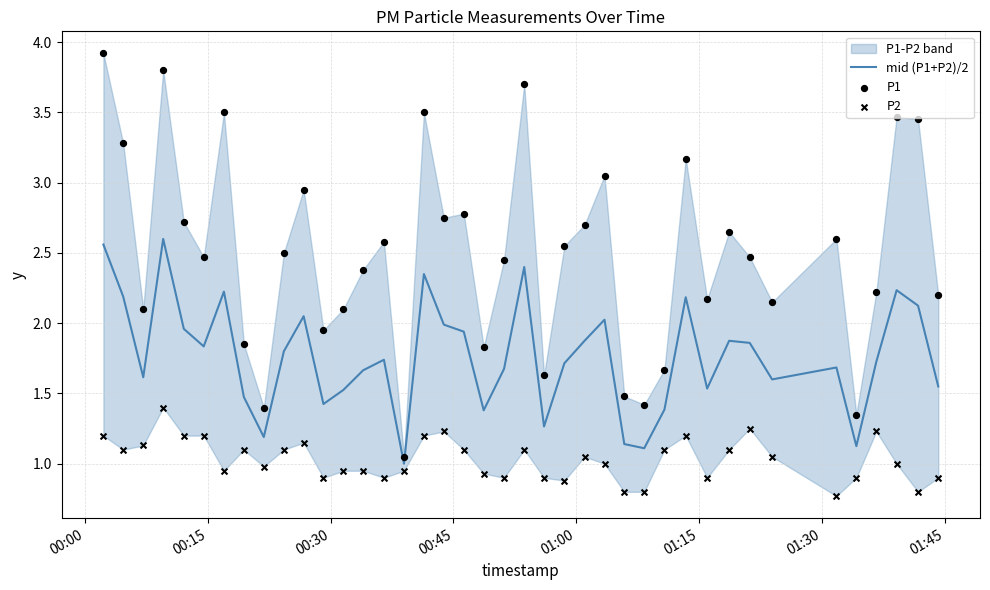

Which series reaches the maximum Y coordinate?

P1